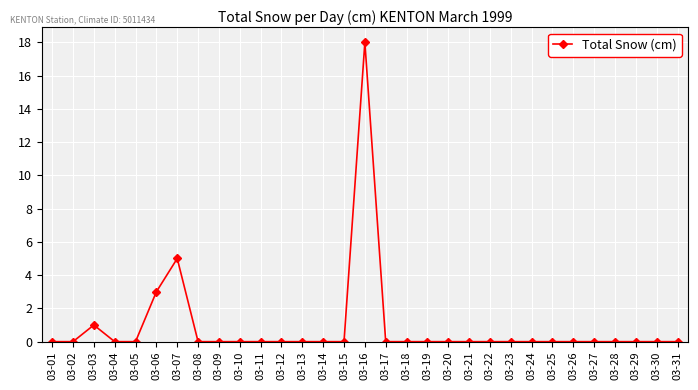

At which category does the data reach its first local peak?

03-03